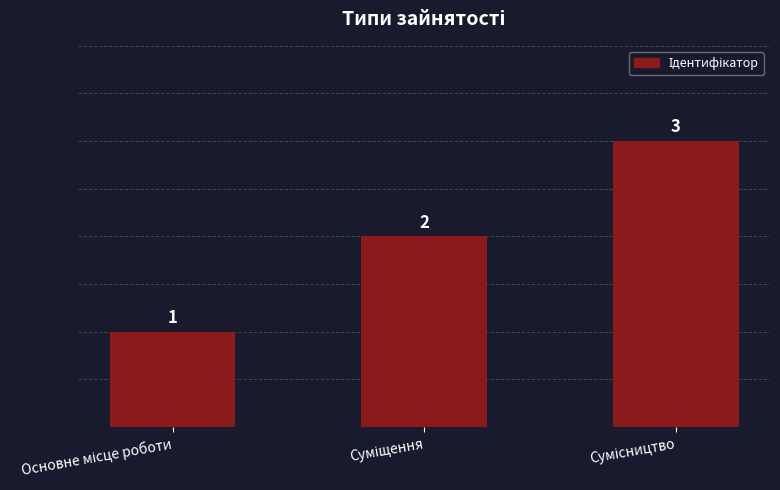

What is the value of the 2nd bar from the left?

2